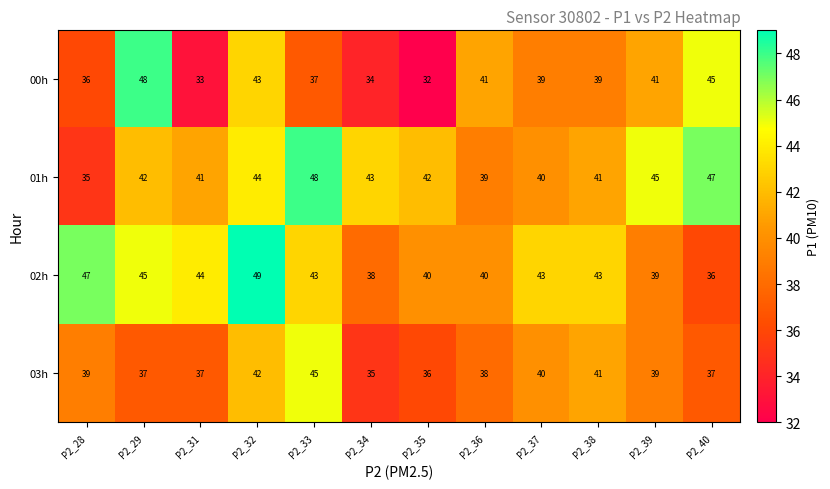

At which category does the chart reach its peak across all series?

P2_32